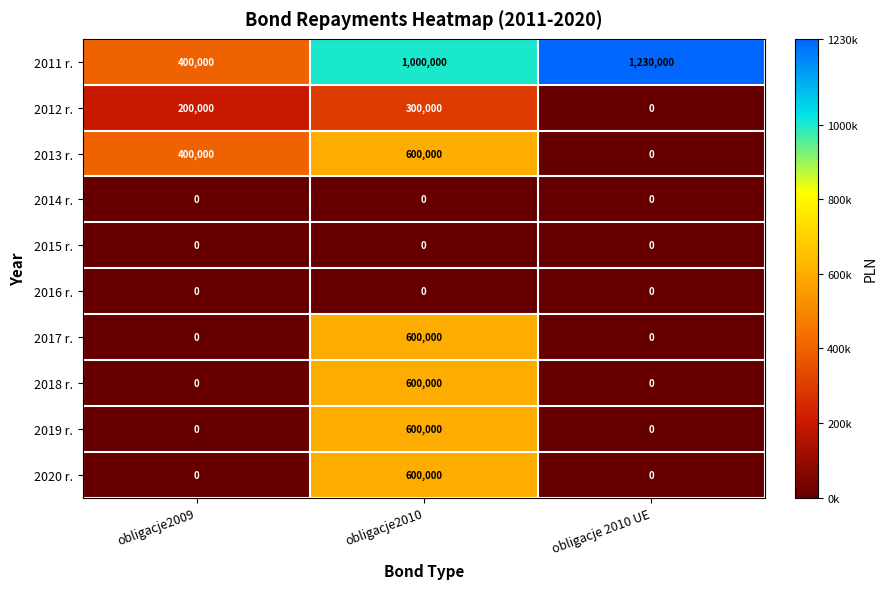

At which category does the chart reach its peak across all series?

obligacje 2010 UE